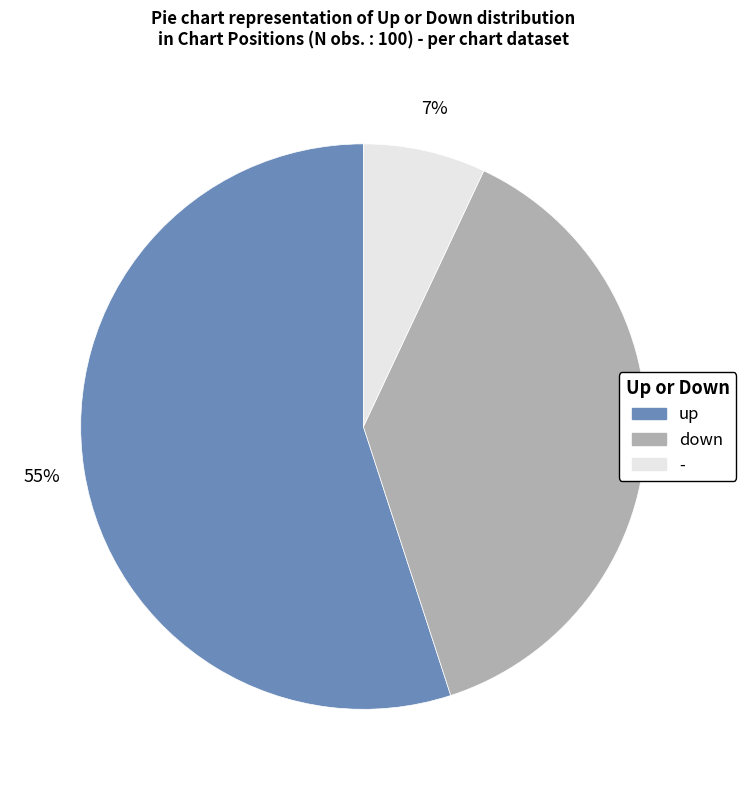

Combined, do - and down account for over 50%?

No